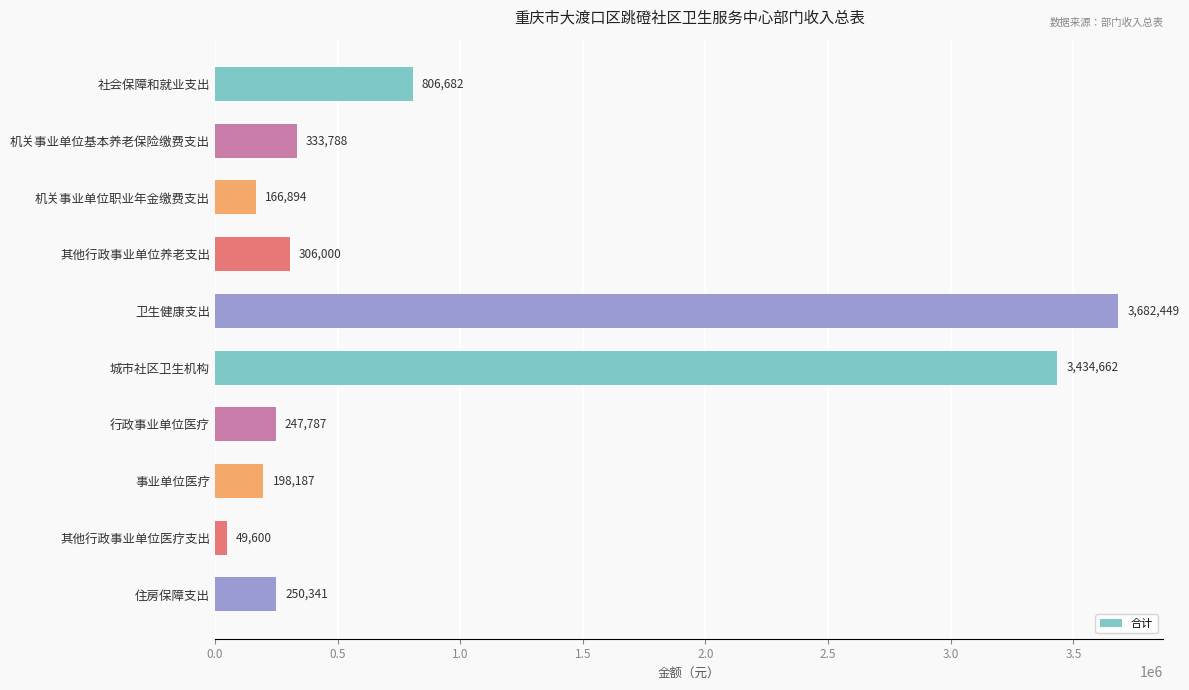

Which category has the highest value across all series?

卫生健康支出